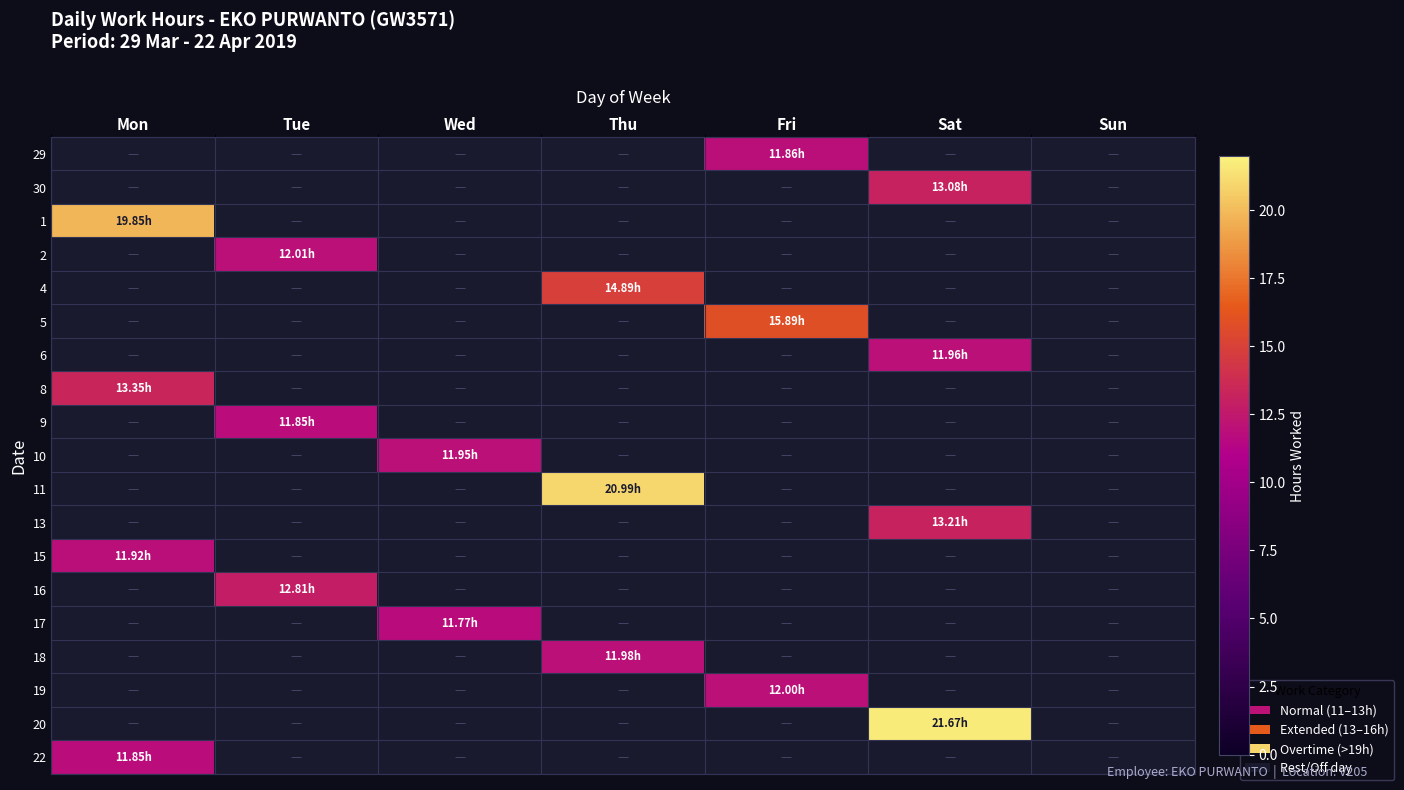

Reading left to right, transcribe all the data shown in this chart.

29: Mon=0.0	Tue=0.0	Wed=0.0	Thu=0.0	Fri=11.9	Sat=0.0	Sun=0.0
30: Mon=0.0	Tue=0.0	Wed=0.0	Thu=0.0	Fri=0.0	Sat=13.1	Sun=0.0
1: Mon=19.9	Tue=0.0	Wed=0.0	Thu=0.0	Fri=0.0	Sat=0.0	Sun=0.0
2: Mon=0.0	Tue=12.0	Wed=0.0	Thu=0.0	Fri=0.0	Sat=0.0	Sun=0.0
4: Mon=0.0	Tue=0.0	Wed=0.0	Thu=14.9	Fri=0.0	Sat=0.0	Sun=0.0
5: Mon=0.0	Tue=0.0	Wed=0.0	Thu=0.0	Fri=15.9	Sat=0.0	Sun=0.0
6: Mon=0.0	Tue=0.0	Wed=0.0	Thu=0.0	Fri=0.0	Sat=12.0	Sun=0.0
8: Mon=13.3	Tue=0.0	Wed=0.0	Thu=0.0	Fri=0.0	Sat=0.0	Sun=0.0
9: Mon=0.0	Tue=11.8	Wed=0.0	Thu=0.0	Fri=0.0	Sat=0.0	Sun=0.0
10: Mon=0.0	Tue=0.0	Wed=11.9	Thu=0.0	Fri=0.0	Sat=0.0	Sun=0.0
11: Mon=0.0	Tue=0.0	Wed=0.0	Thu=21.0	Fri=0.0	Sat=0.0	Sun=0.0
13: Mon=0.0	Tue=0.0	Wed=0.0	Thu=0.0	Fri=0.0	Sat=13.2	Sun=0.0
15: Mon=11.9	Tue=0.0	Wed=0.0	Thu=0.0	Fri=0.0	Sat=0.0	Sun=0.0
16: Mon=0.0	Tue=12.8	Wed=0.0	Thu=0.0	Fri=0.0	Sat=0.0	Sun=0.0
17: Mon=0.0	Tue=0.0	Wed=11.8	Thu=0.0	Fri=0.0	Sat=0.0	Sun=0.0
18: Mon=0.0	Tue=0.0	Wed=0.0	Thu=12.0	Fri=0.0	Sat=0.0	Sun=0.0
19: Mon=0.0	Tue=0.0	Wed=0.0	Thu=0.0	Fri=12.0	Sat=0.0	Sun=0.0
20: Mon=0.0	Tue=0.0	Wed=0.0	Thu=0.0	Fri=0.0	Sat=21.7	Sun=0.0
22: Mon=11.8	Tue=0.0	Wed=0.0	Thu=0.0	Fri=0.0	Sat=0.0	Sun=0.0